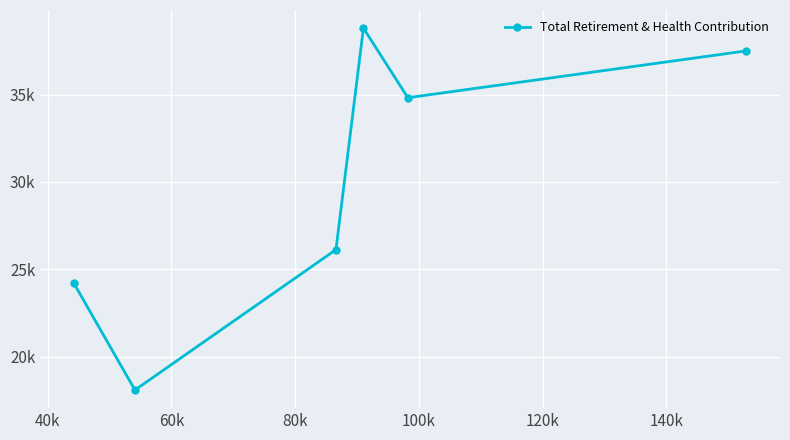

The value at 80k is 10628. True or false?

False